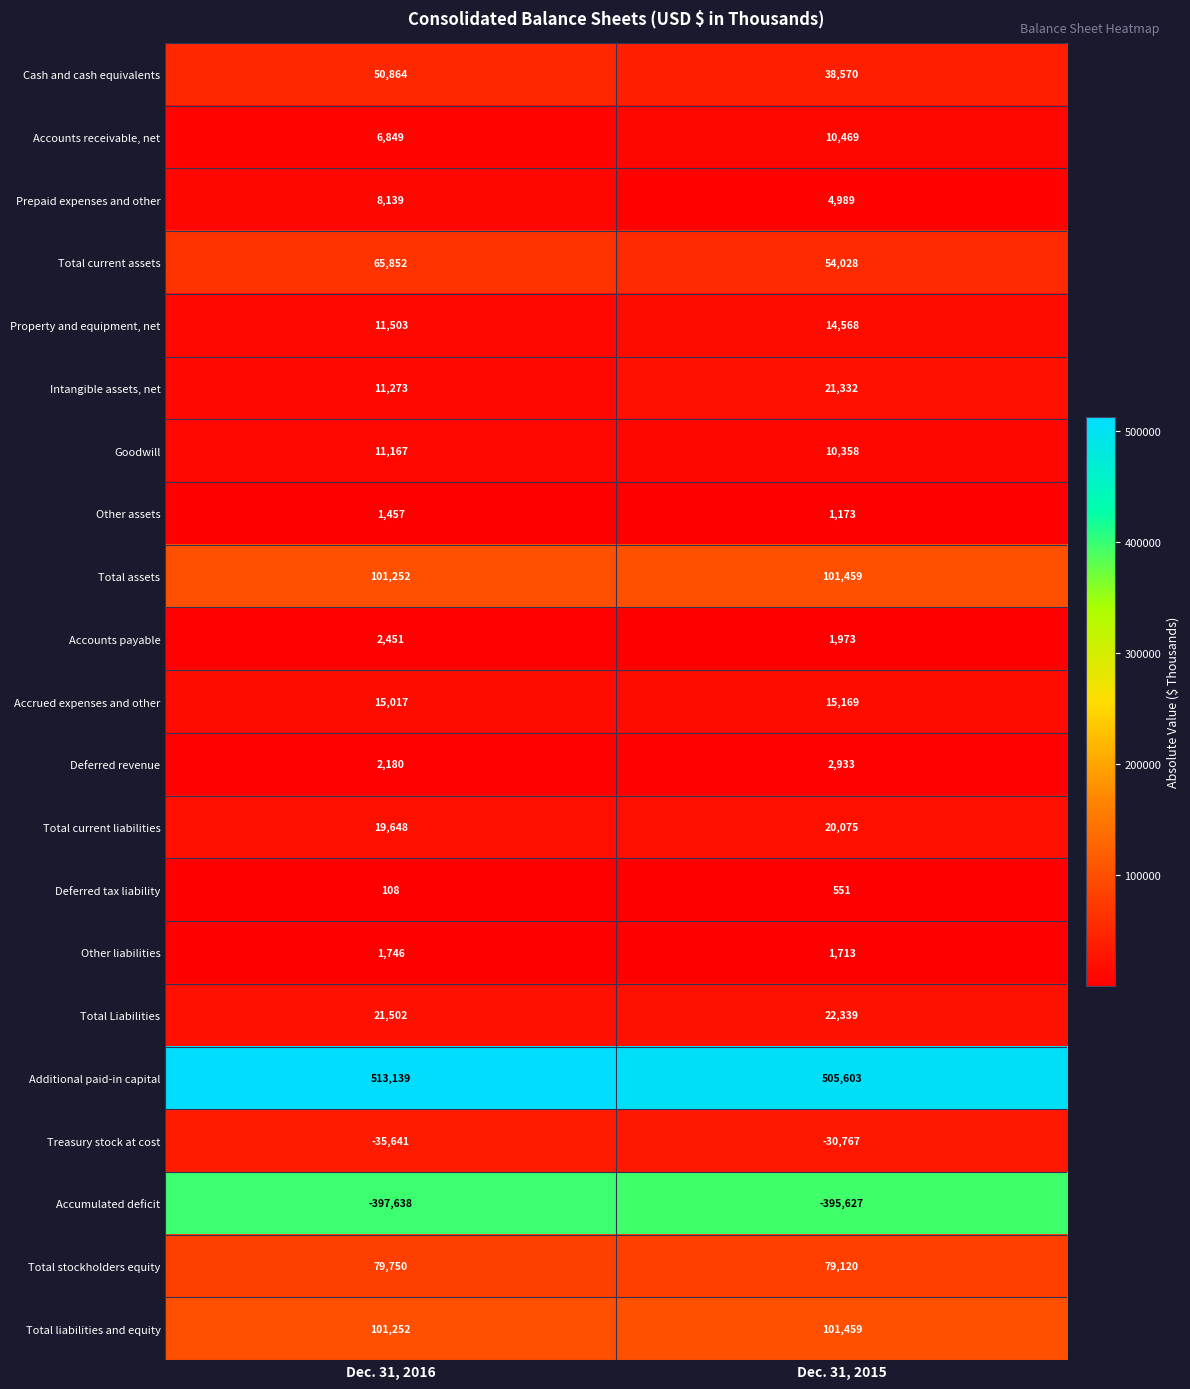

Which label corresponds to the smallest value in the chart?

Dec. 31, 2016